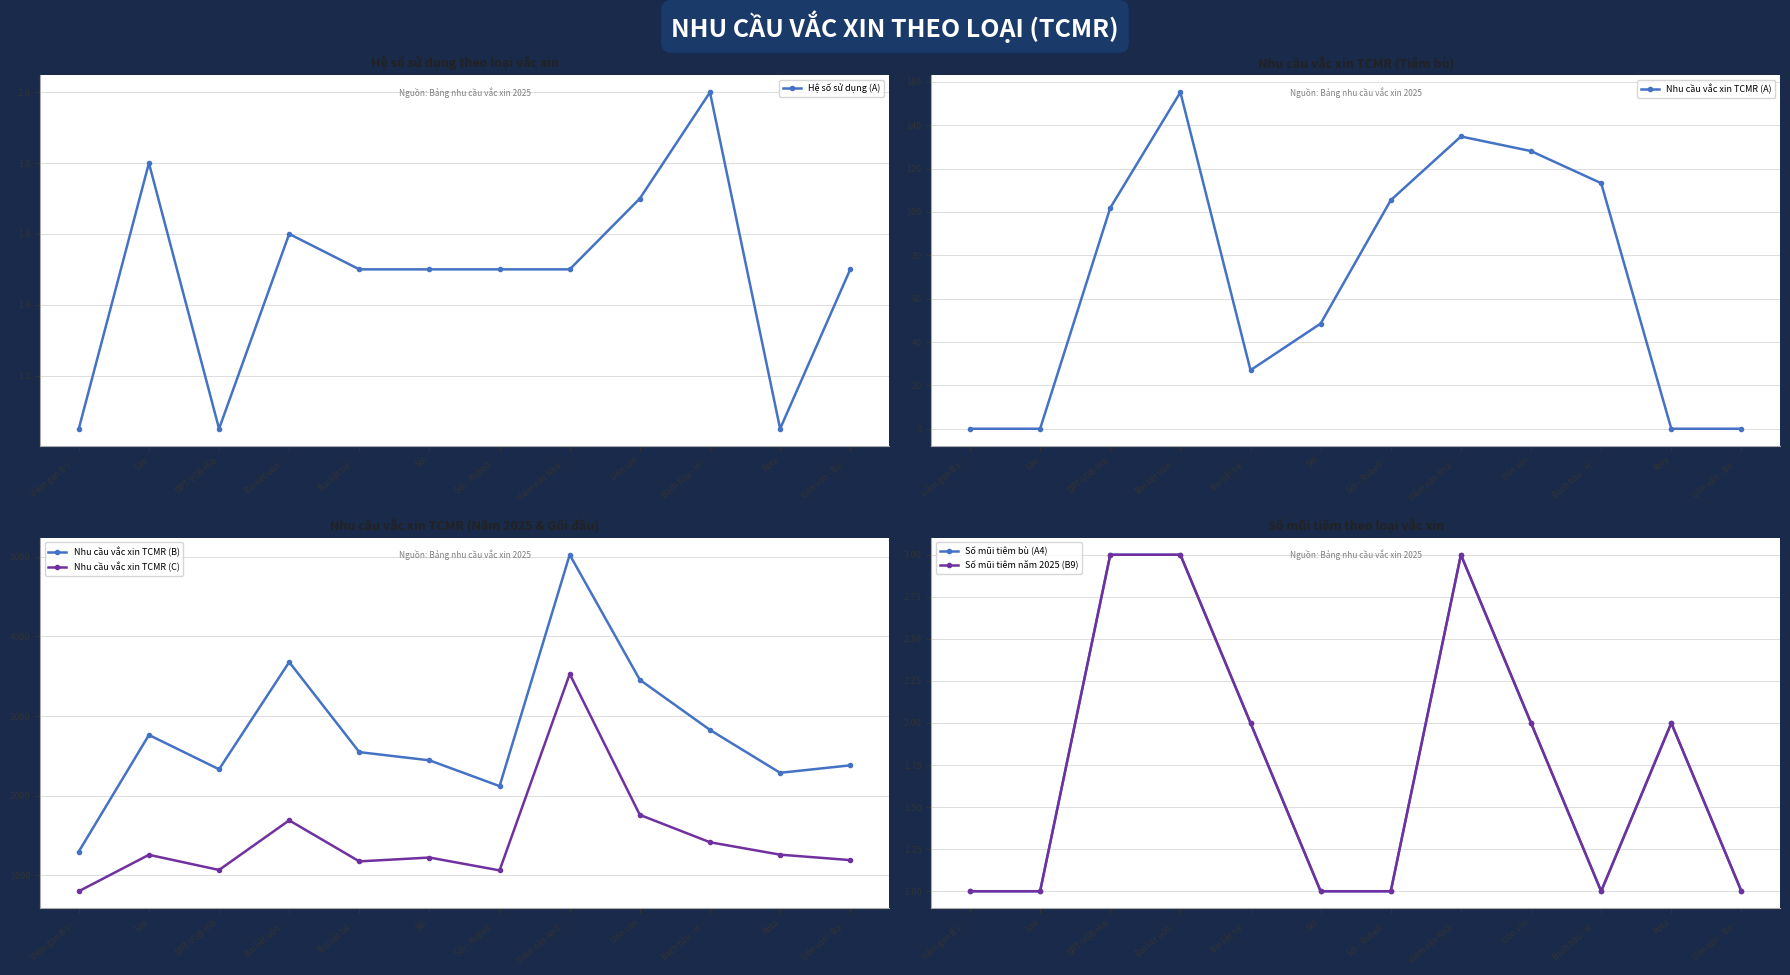

What is the maximum value for Số mũi tiêm năm 2025 (B9)?

3.0